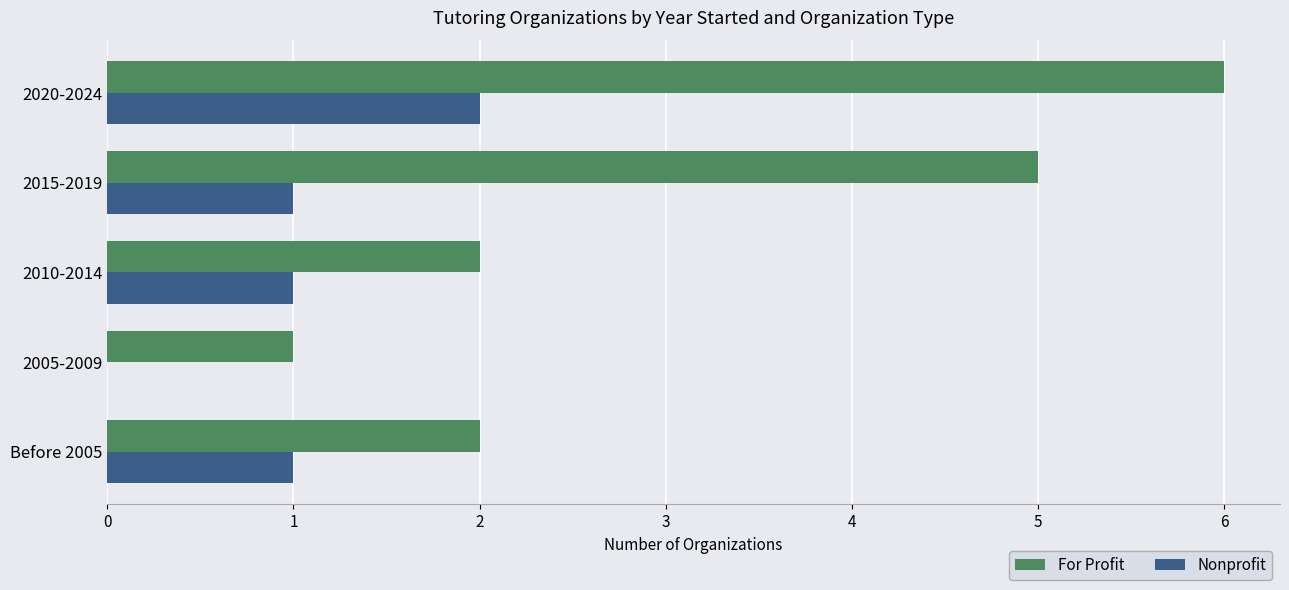

The For Profit series shows 6 at 2020-2024. True or false?

True